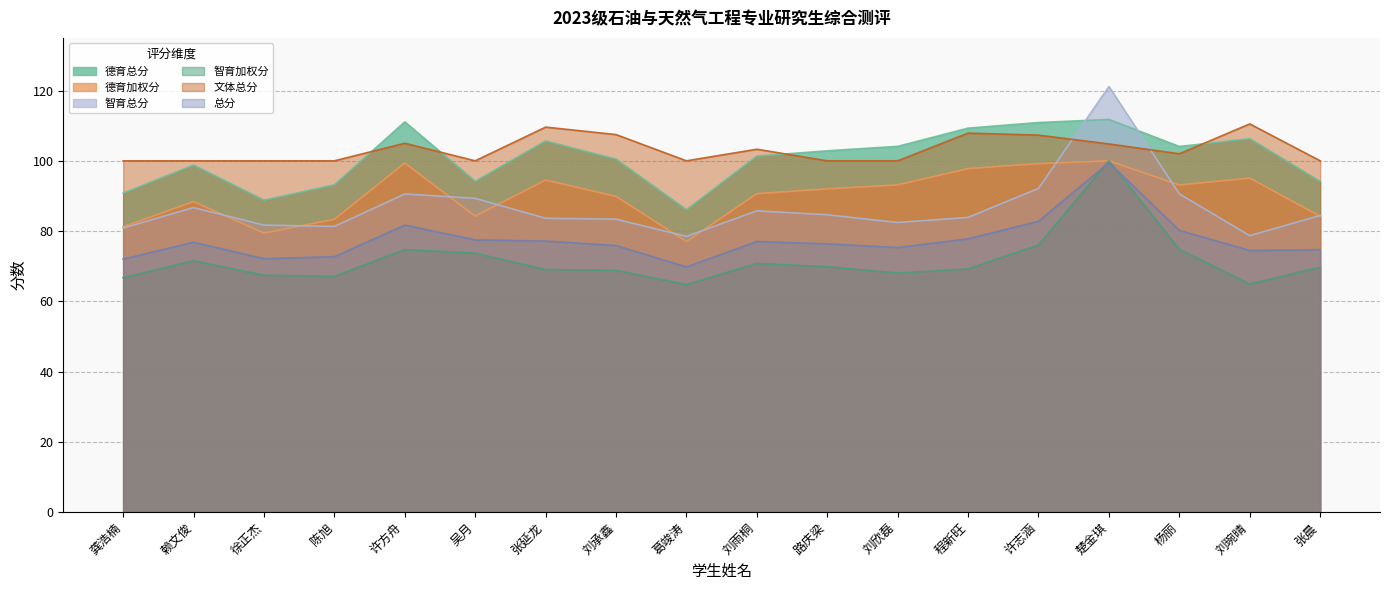

What is the sum of all 德育加权分 values?

1622.6